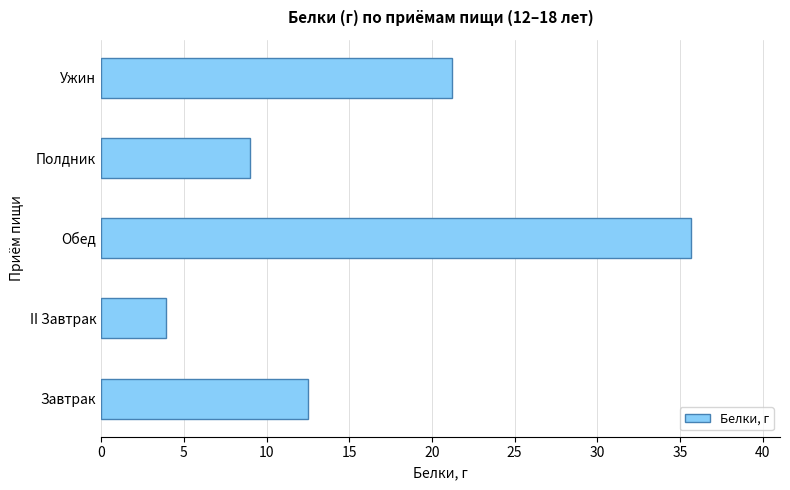

Which has a higher value, Полдник or II Завтрак?

Полдник